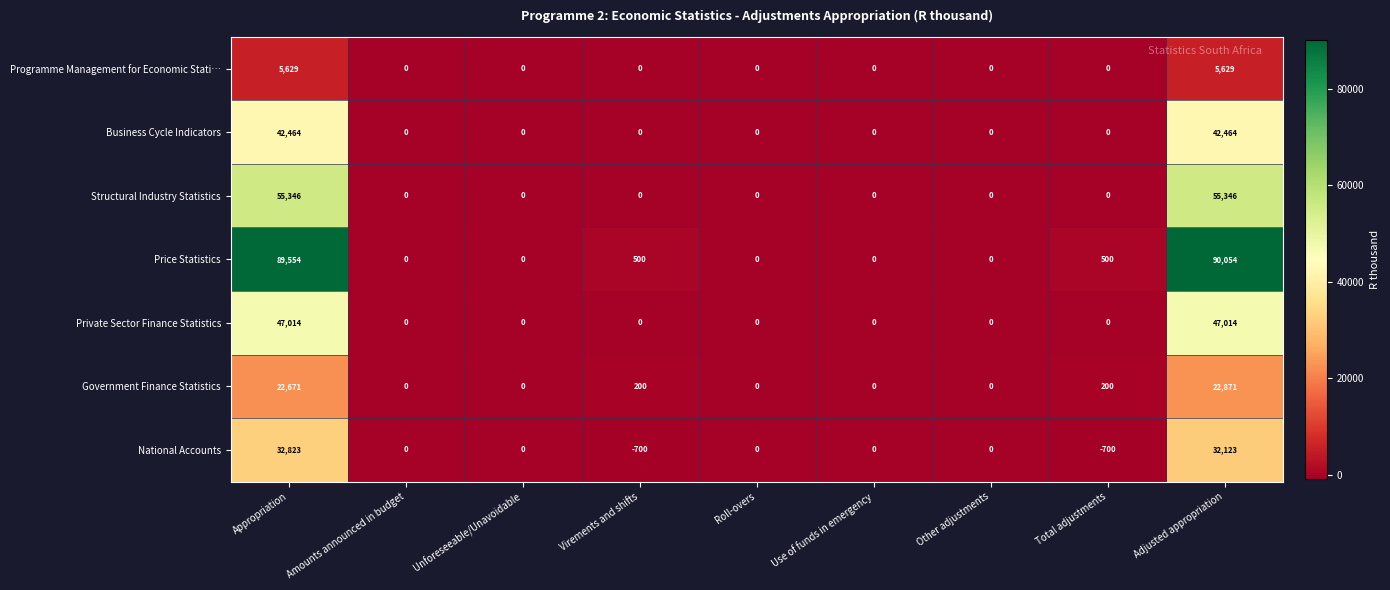

True or false: National Accounts has a value of 0 at Unforeseeable/Unavoidable.

True